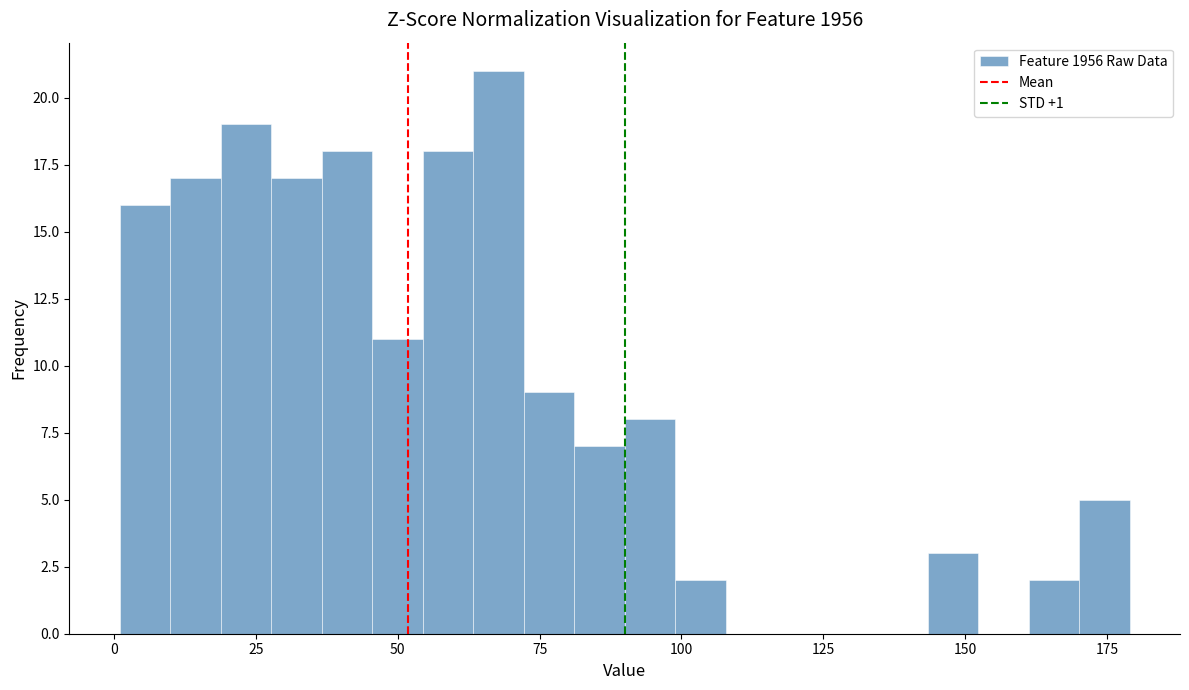

Around what value on the x-axis is the tallest bar? Give the approximate position of its centre, as read against the axis.

70